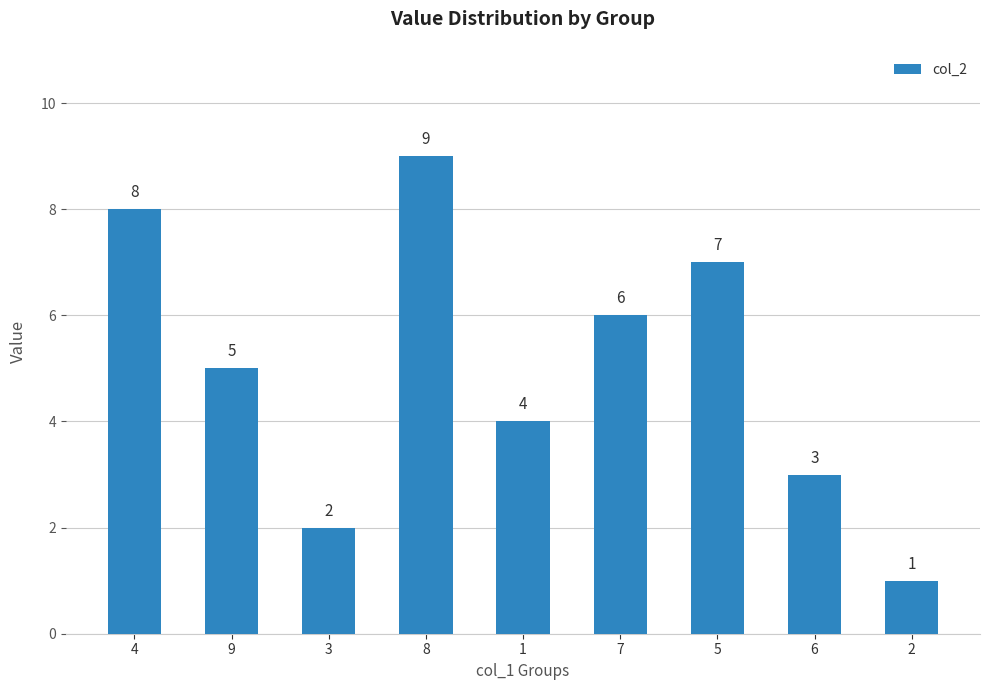

True or false: the data shows 9 at 8.

True